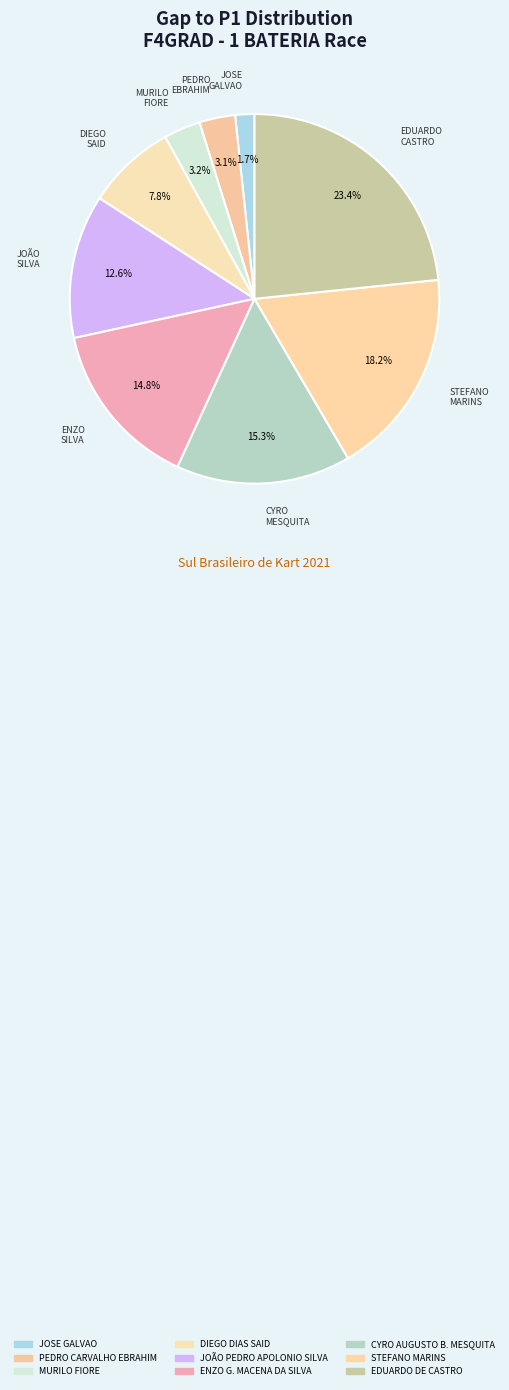

Is it true that ENZO G. MACENA DA SILVA is 15% of the pie?

True